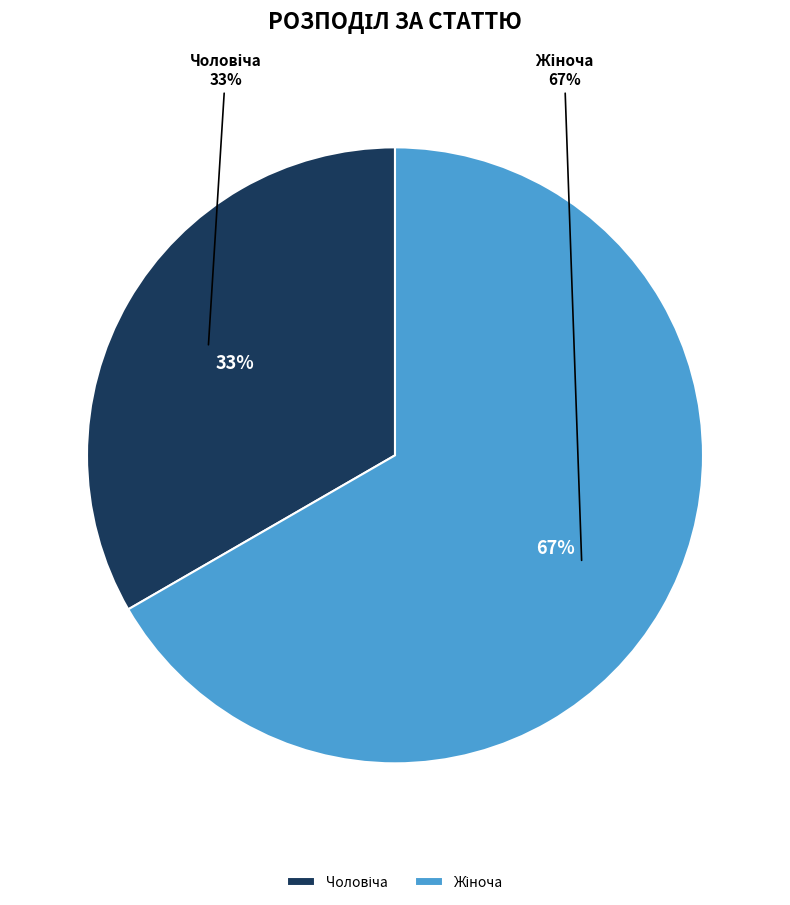

To the nearest percent, what percentage of the pie is Чоловіча?

33%